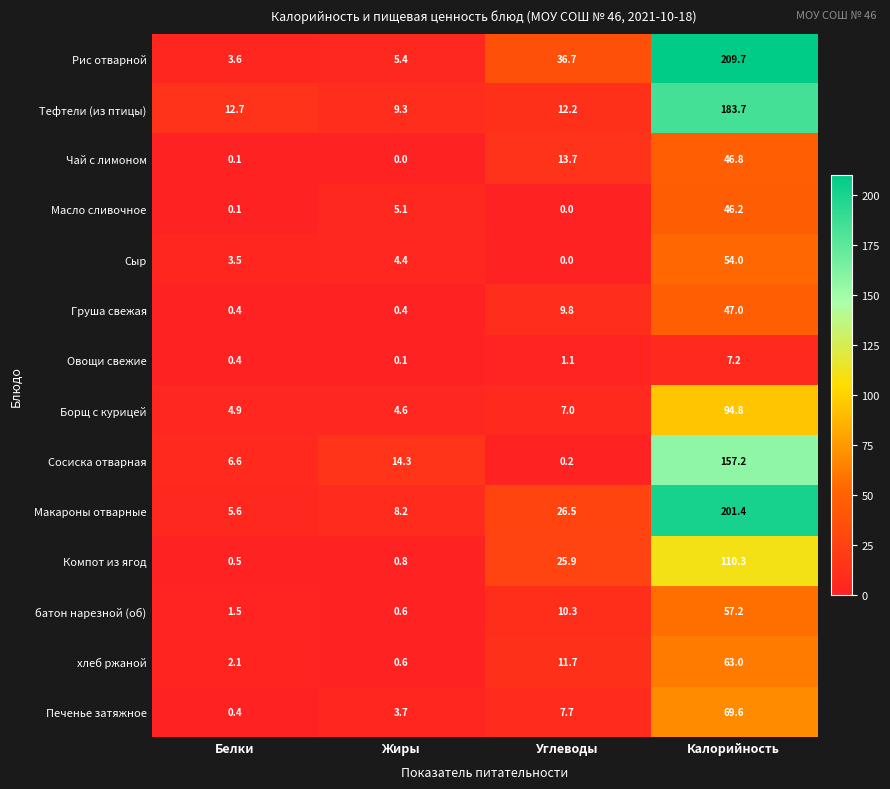

What is the difference between the highest and lowest values at Жиры?

14.3